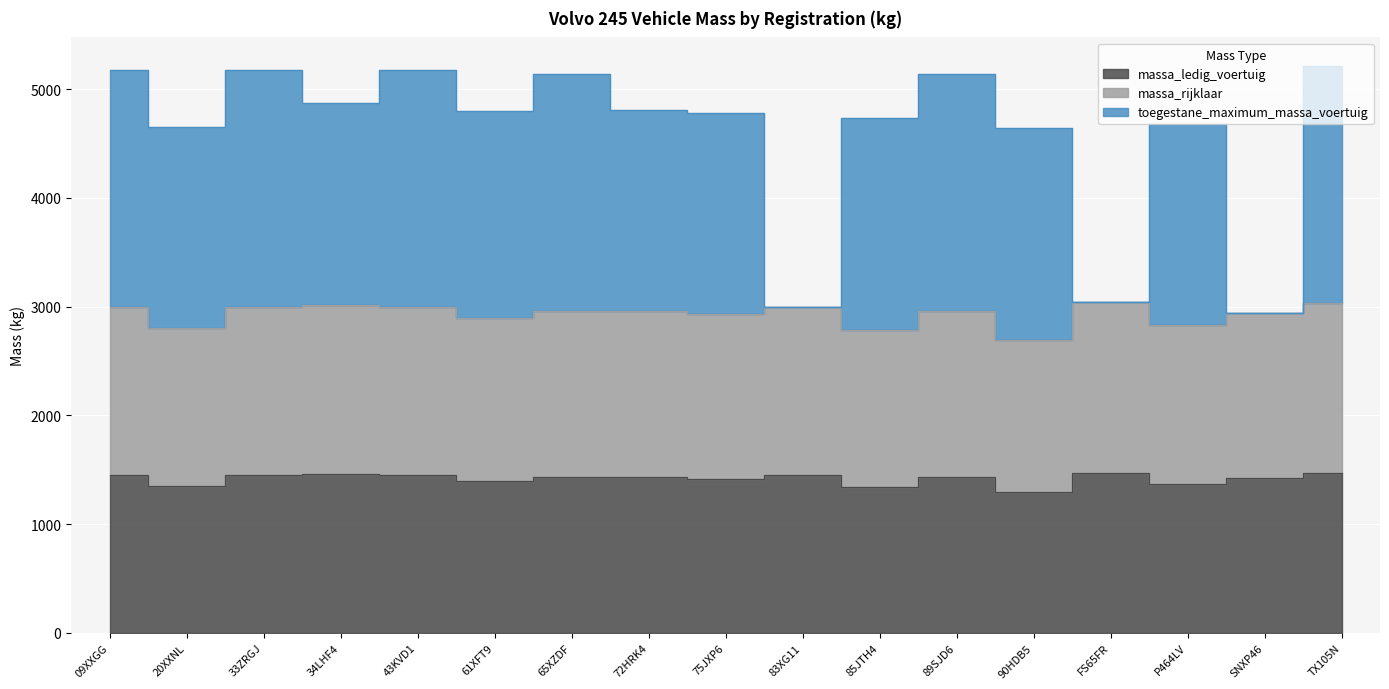

Rank the series at 34LHF4 from lowest to highest value.

massa_ledig_voertuig, massa_rijklaar, toegestane_maximum_massa_voertuig